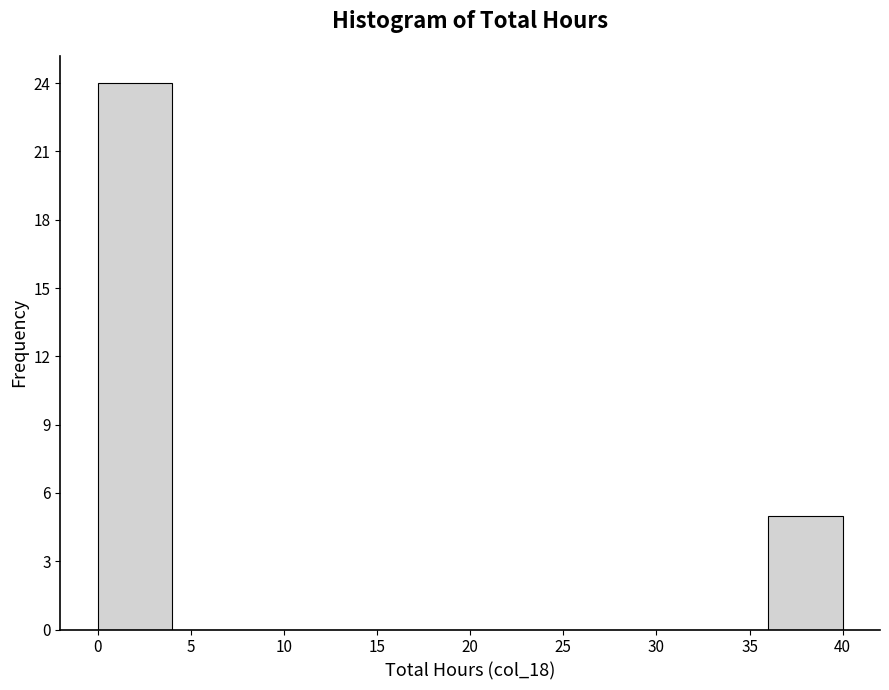

Reading left to right, list every bar in this chart as the range it spans on the x-axis followed by its height. The values are not printed on the chart, so give them approximately, as read against the axis.

0 to 4: 24
4 to 8: 0
8 to 12: 0
12 to 16: 0
16 to 20: 0
20 to 24: 0
24 to 28: 0
28 to 32: 0
32 to 36: 0
36 to 40: 5